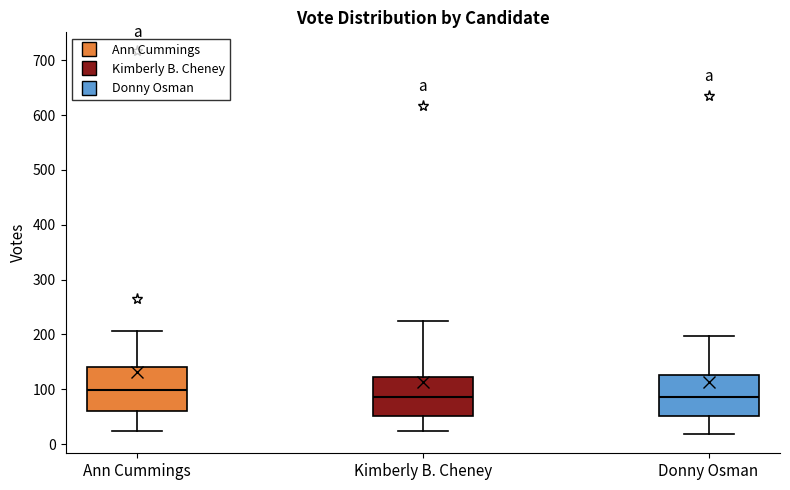

Which box has the highest median line?

Ann Cummings